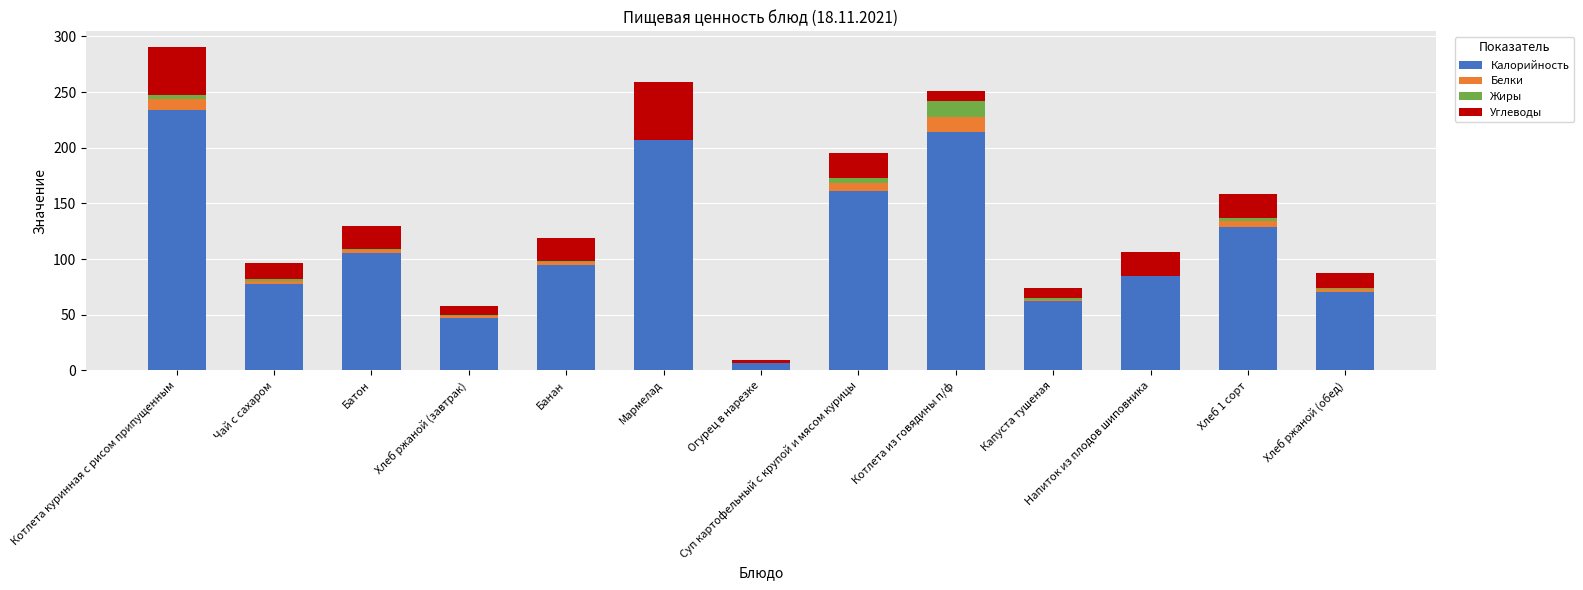

Is it true that Калорийность equals 161.0 at Суп картофельный с крупой и мясом курицы?

True